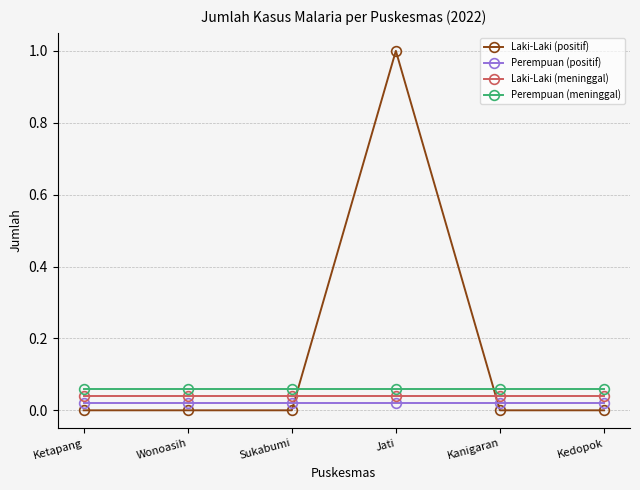

What is the difference between the highest and lowest values at Jati?

1.0